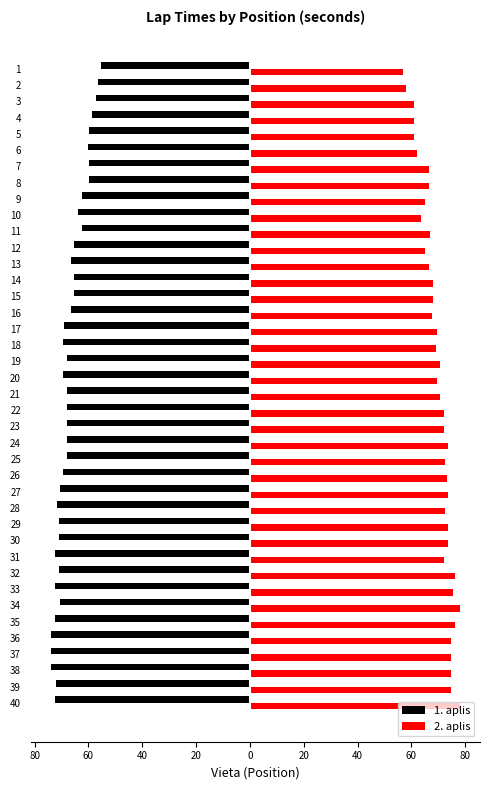

Which series has the largest total across all categories?

2. aplis